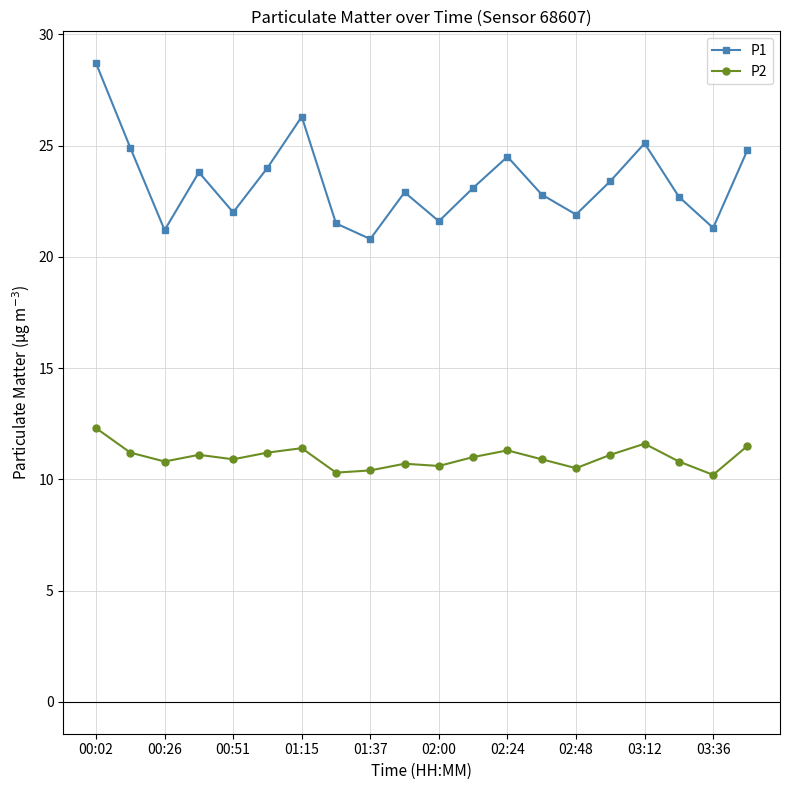

What is the maximum value shown in the chart?

28.7